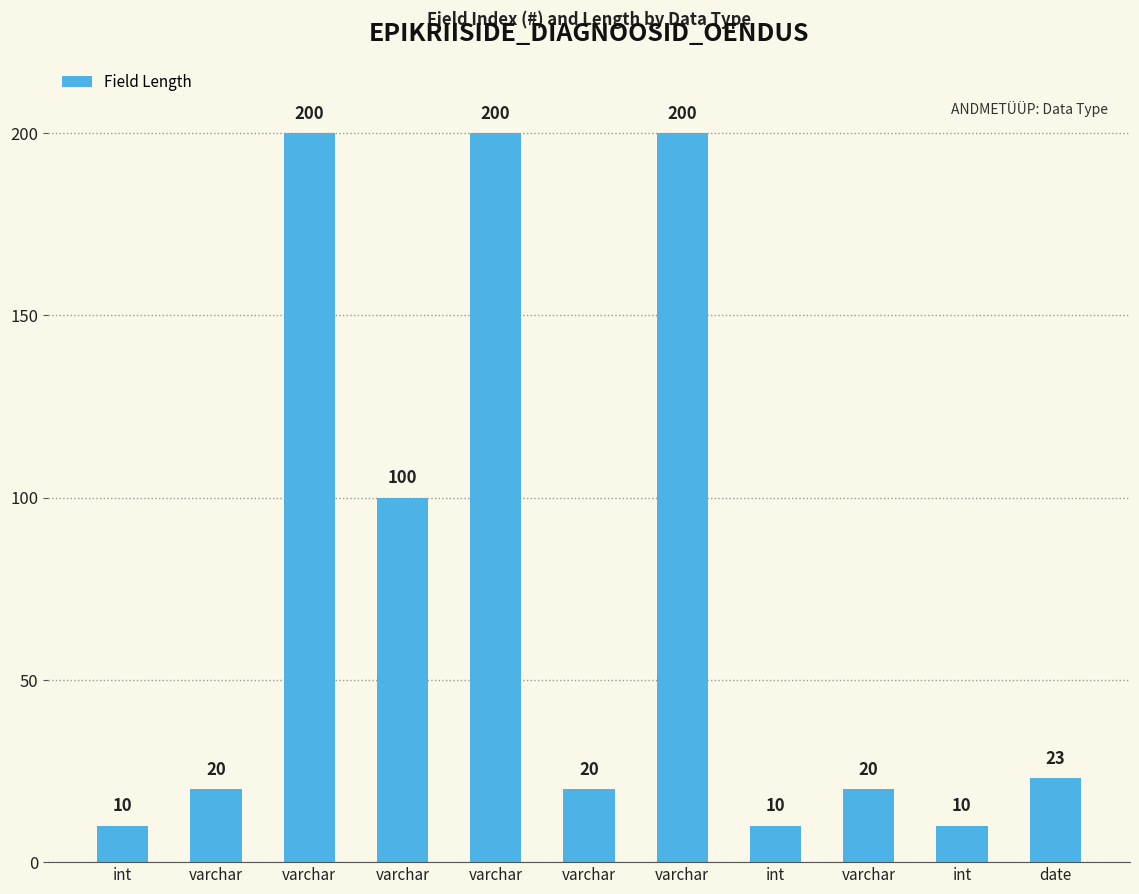

Reading left to right, what are all the values shown in this chart?

10	20	200	100	200	20	200	10	20	10	23